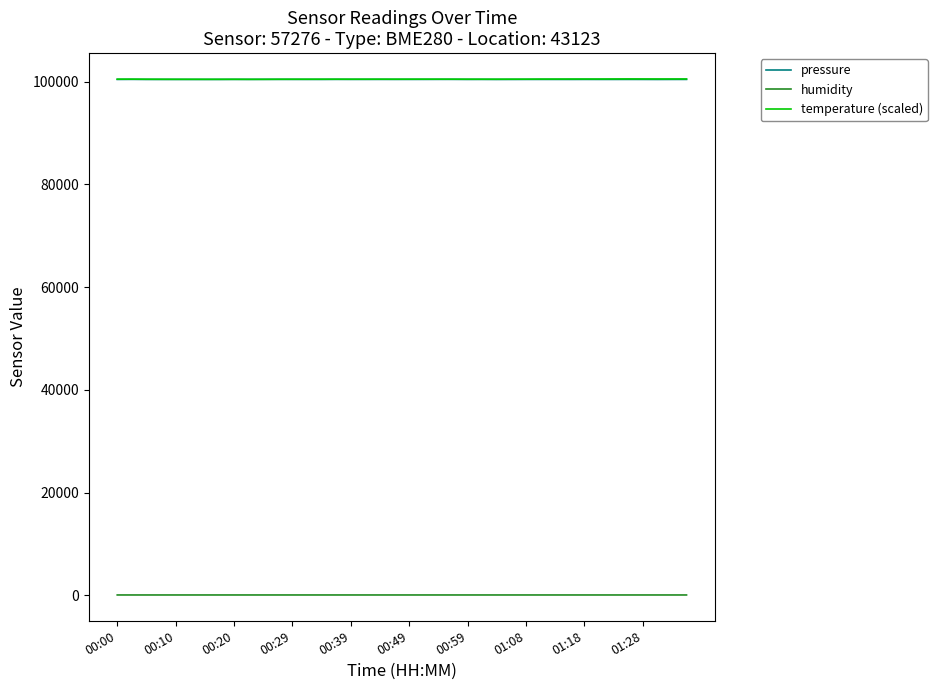

What is the highest value of the pressure series?

100436.5